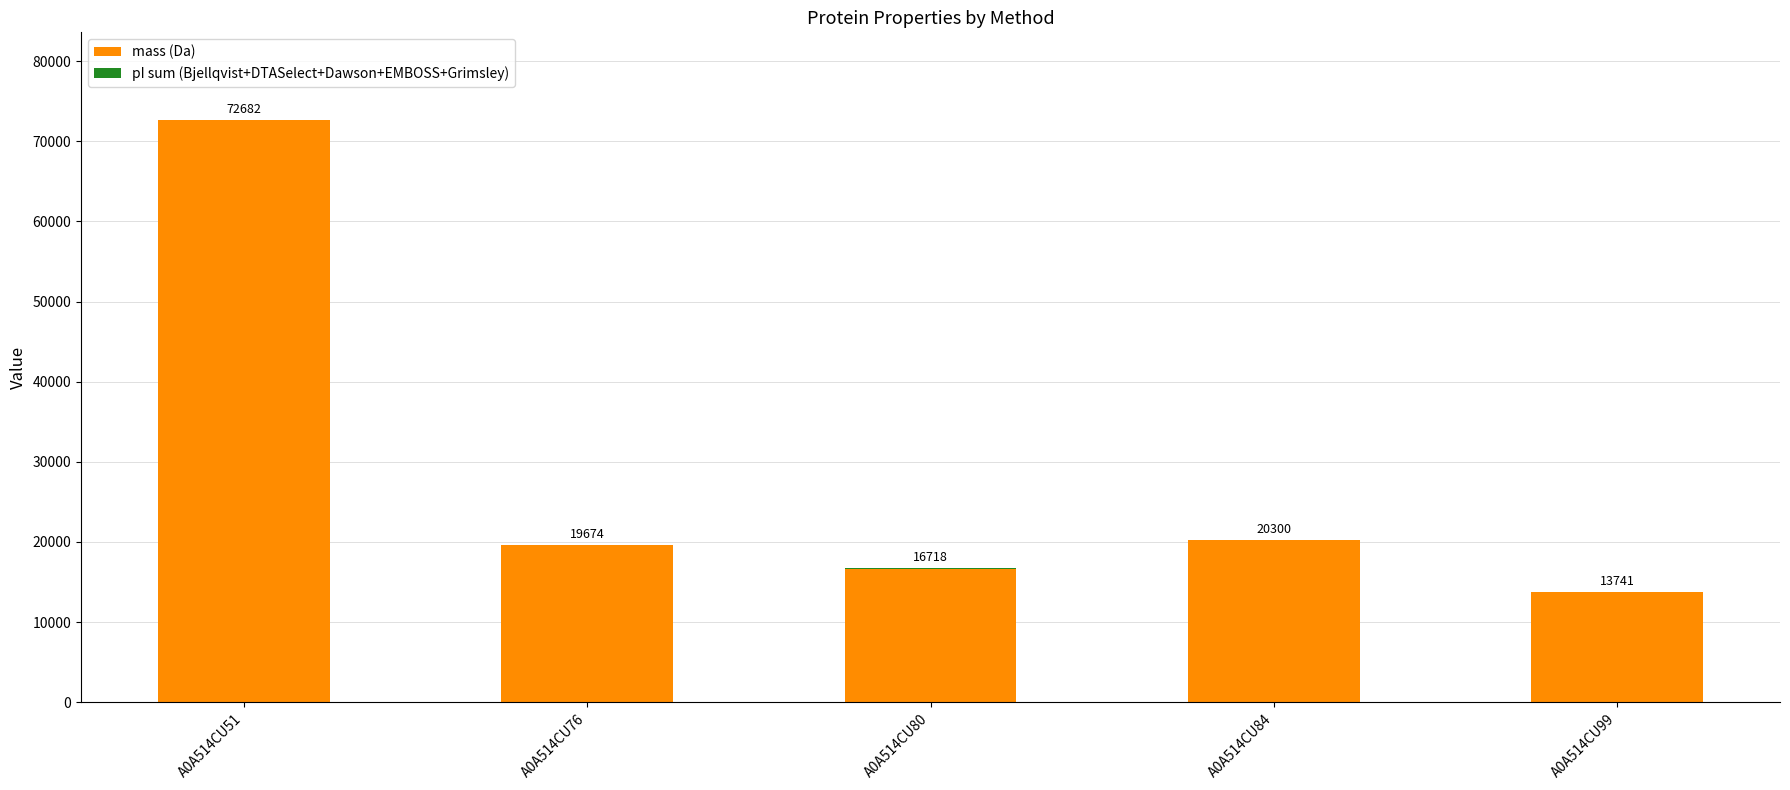

At which category is the sum across all series the highest?

A0A514CU51